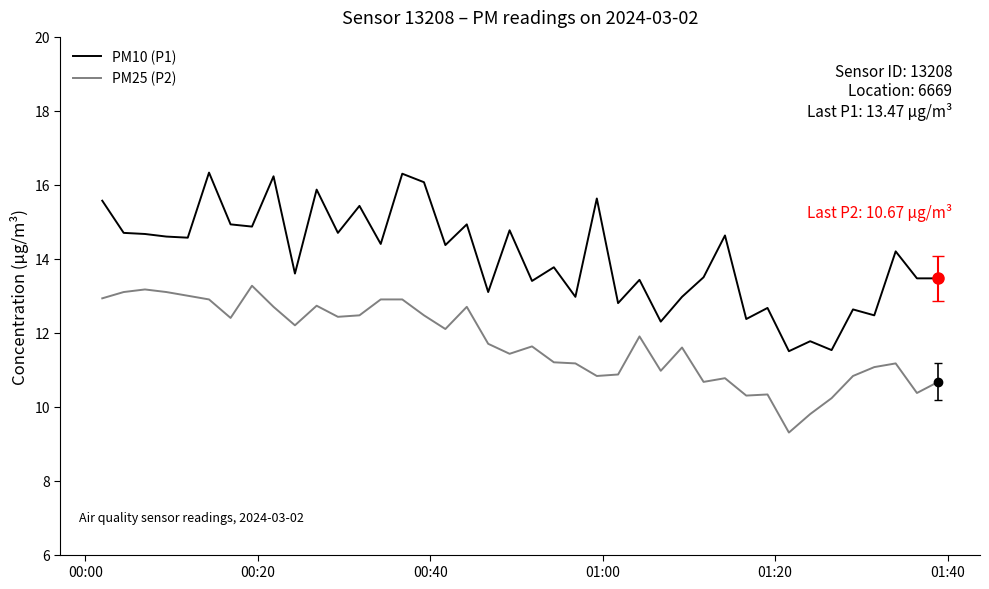

True or false: PM10 (P1) and PM25 (P2) intersect in this chart.

False